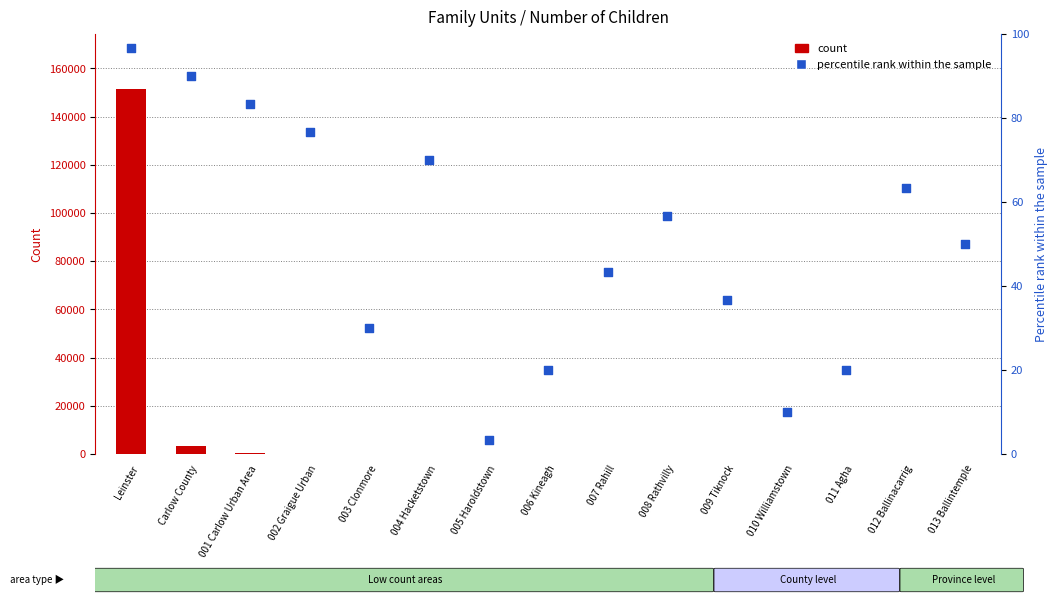

Which series has the largest Y range (max minus min)?

count